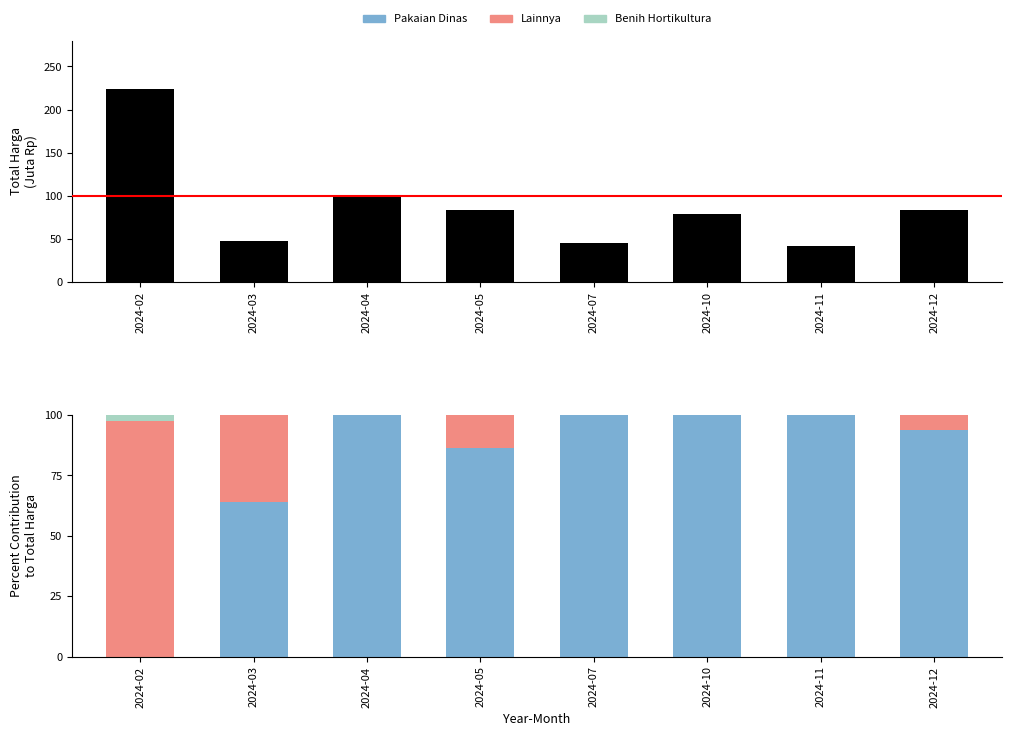

Reading left to right, transcribe all the data shown in this chart.

Total Harga: 223.8	47.4	98.5	83.9	45.0	79.0	42.3	84.0
Pakaian Dinas: 0.0	64.1	100.0	86.5	100.0	100.0	100.0	93.9
Lainnya: 97.7	35.9	0.0	13.5	0.0	0.0	0.0	6.1
Benih Hortikultura: 2.3	0.0	0.0	0.0	0.0	0.0	0.0	0.0